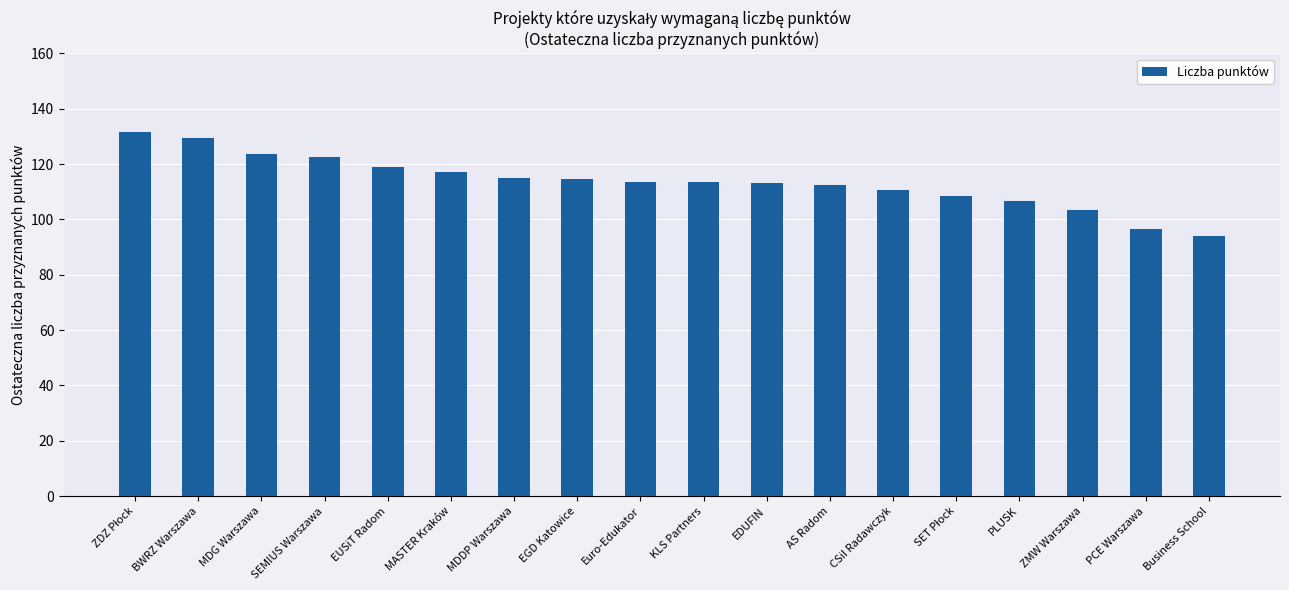

Read the value at EUSiT Radom.

119.0